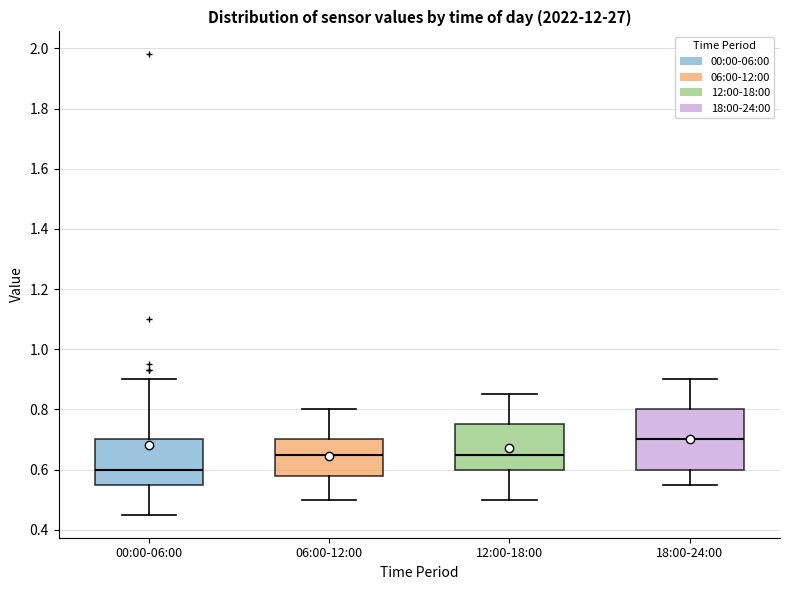

Where does the lower whisker of the box for 18:00-24:00 end on the y-axis? The values are not printed on the chart, so give them approximately, as read against the axis.

0.56